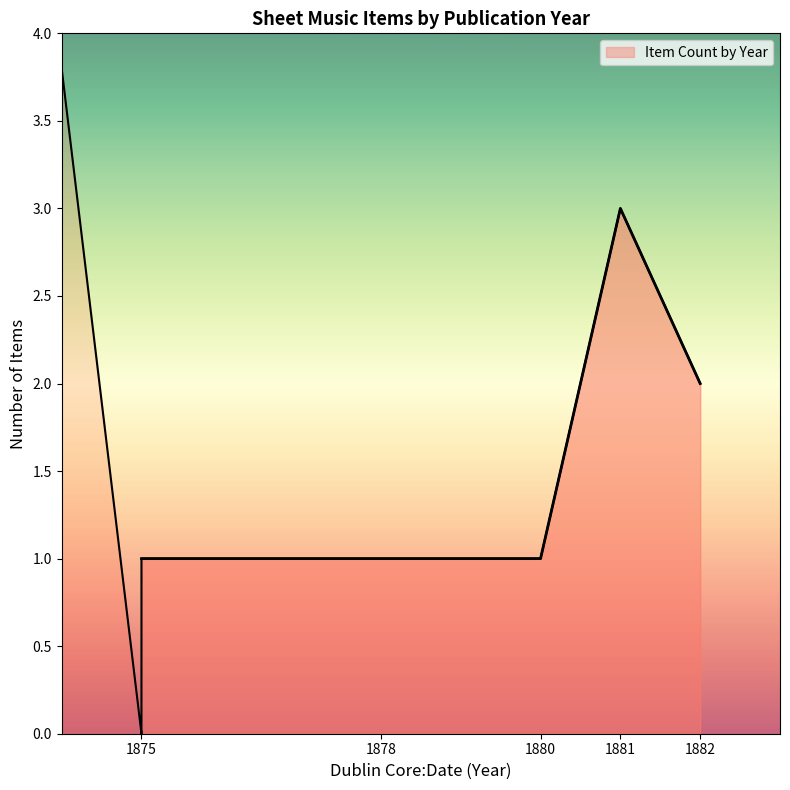

The Item Count by Year series shows 1 at 1882. True or false?

False